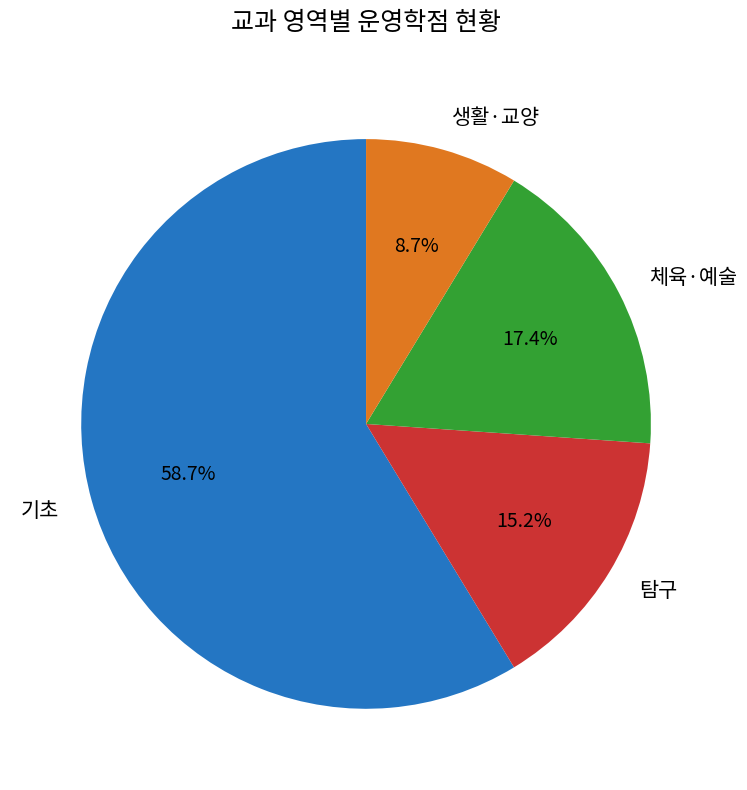

Which category accounts for the majority?

기초